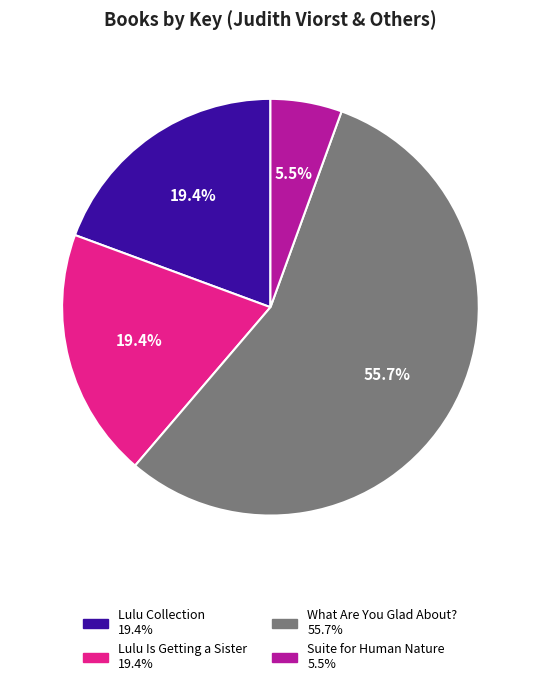

What is the total percentage of What Are You Glad About? and Lulu Is Getting a Sister?

75.1%